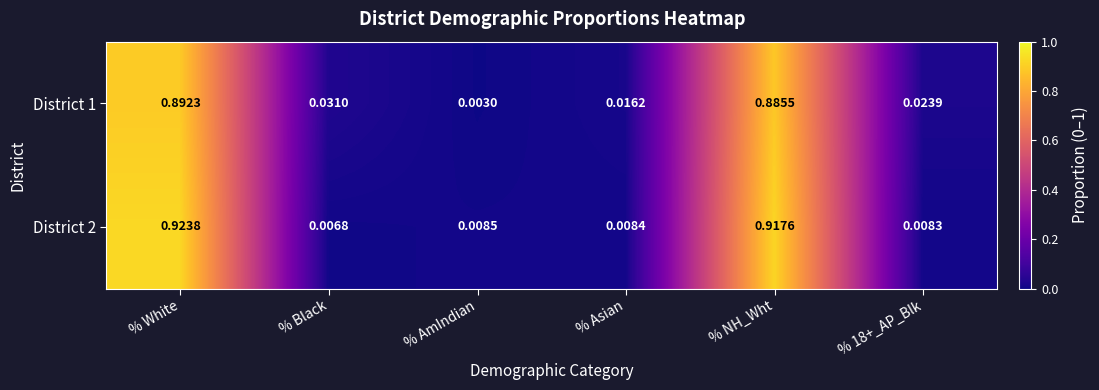

Rank the series by their average value, from highest to lowest.

District 2, District 1